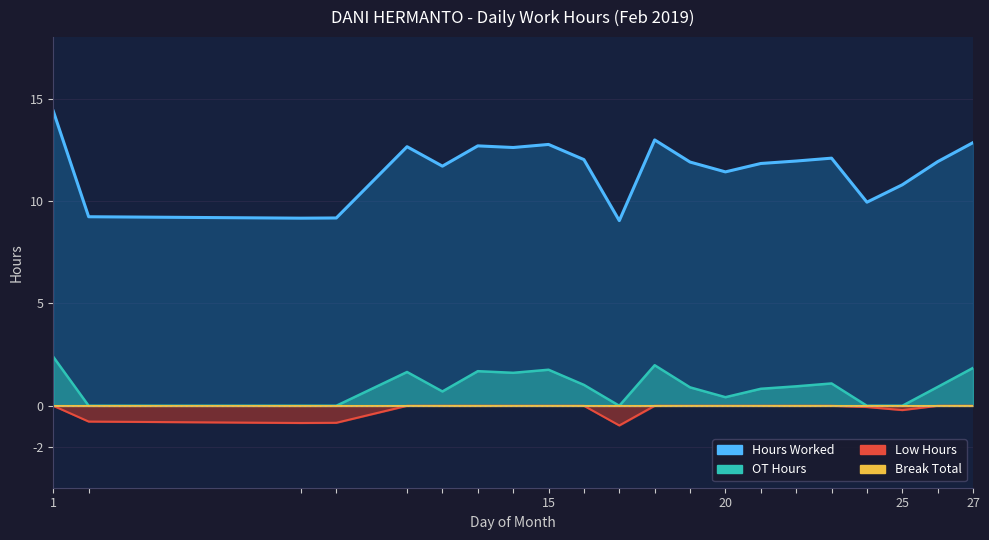

What is the minimum value for Low Hours?

-1.0